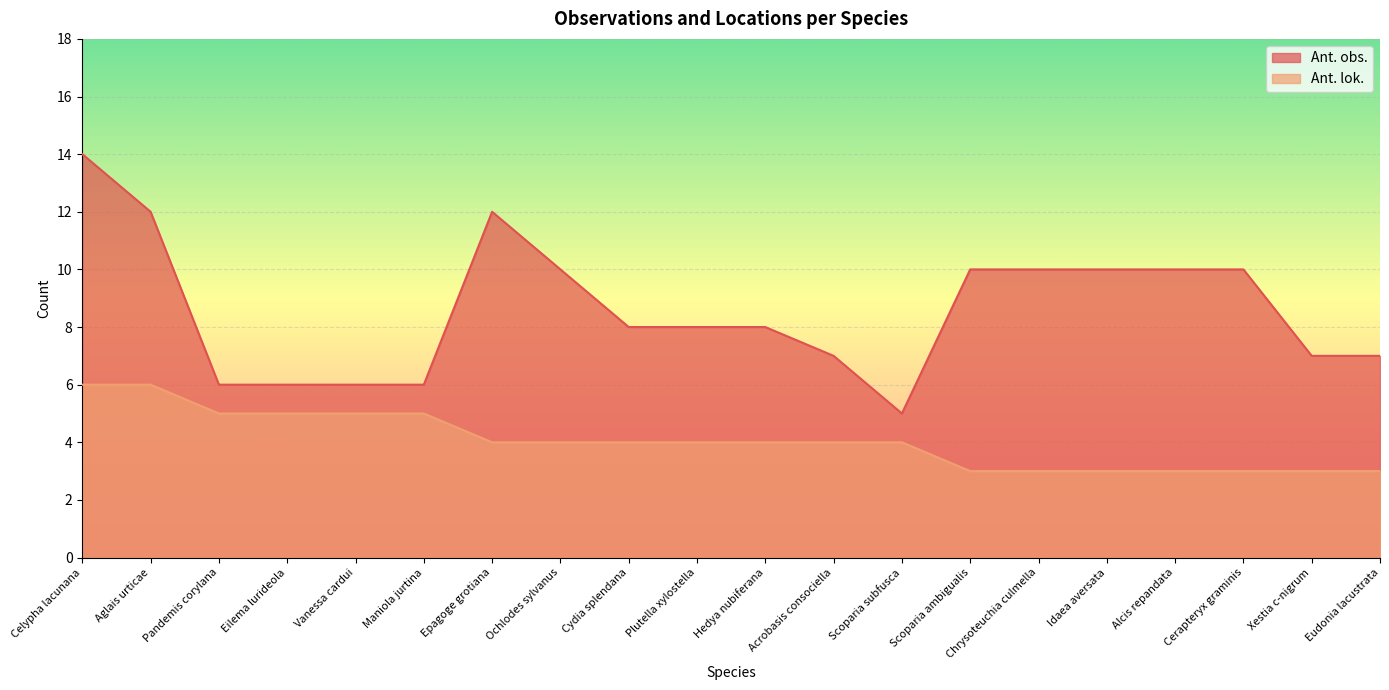

Which series has the largest range (max minus min)?

Ant. obs.